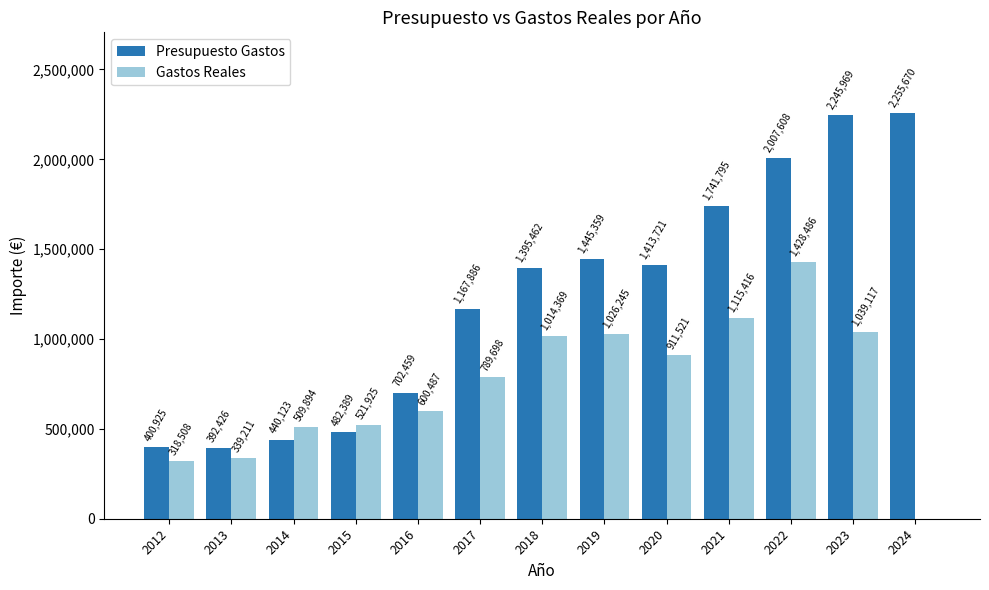

What is the sum of all Presupuesto Gastos values?

16091792.0